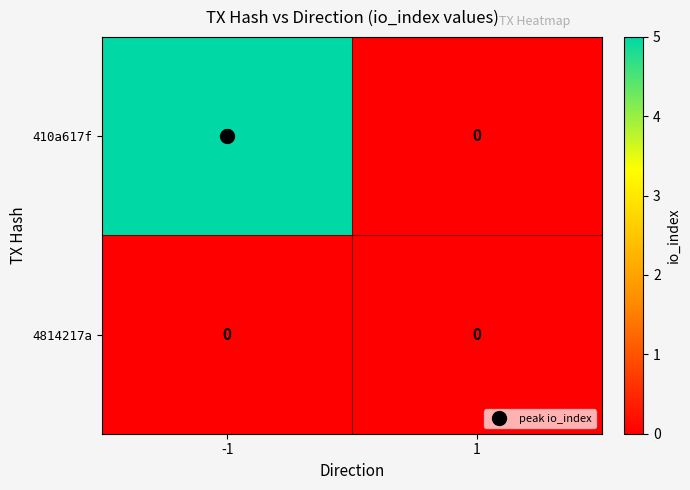

What is the greatest value displayed?

5